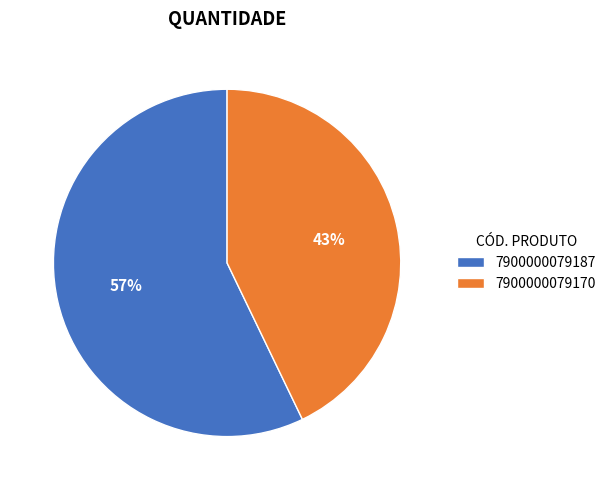

To the nearest percent, what is the difference between the largest and smallest slice percentages?

14%